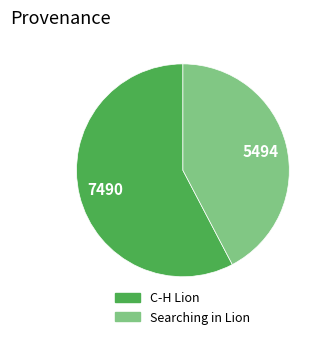

Which slice is the largest?

C-H Lion